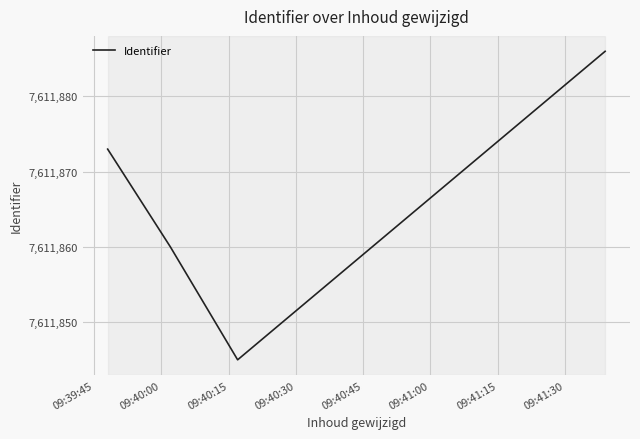

True or false: there are more than 1 points higher than both neighbors.

False